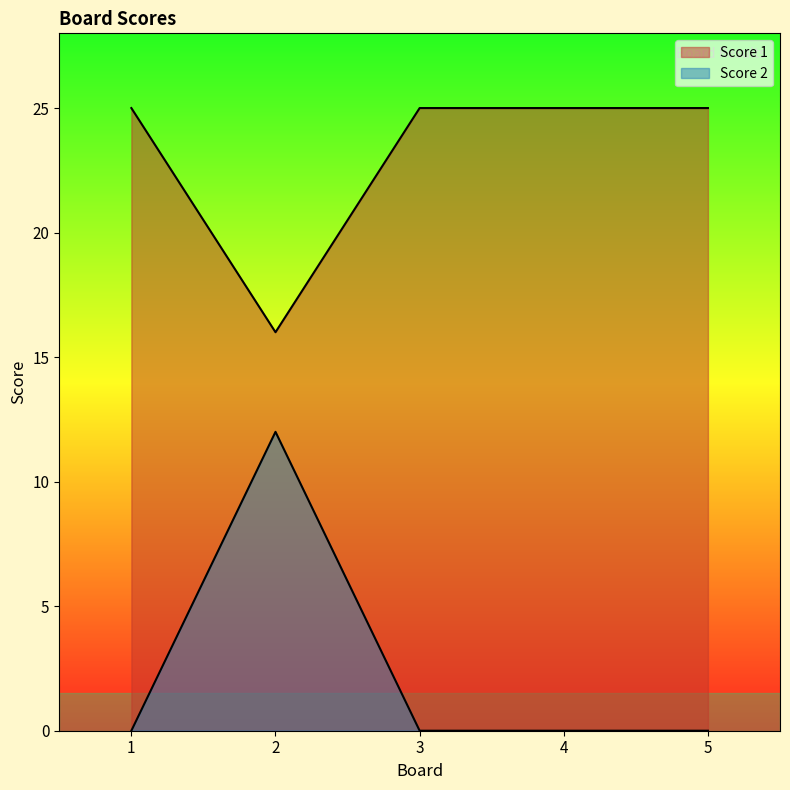

Rank the series by their average value, from lowest to highest.

Score 2, Score 1